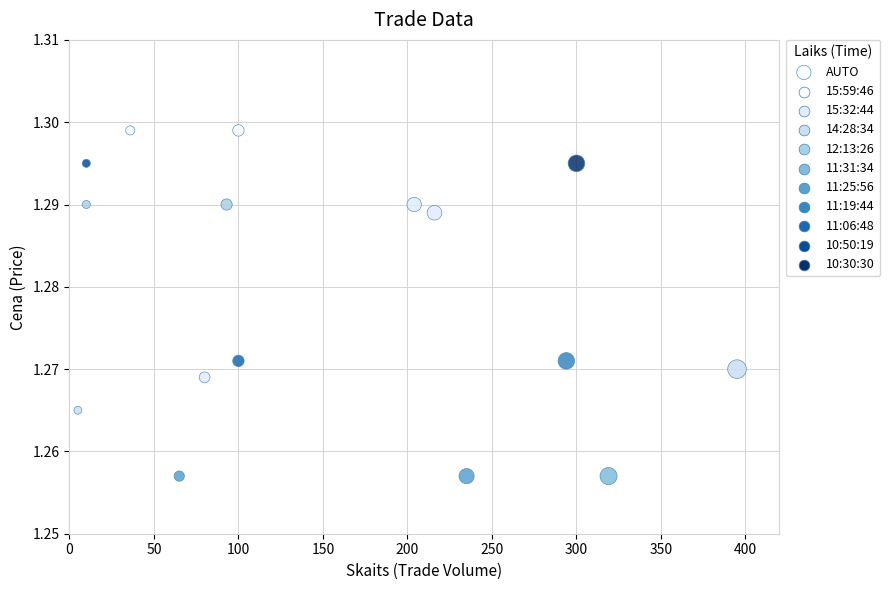

What is the range of X values (max minus min)?

390.0